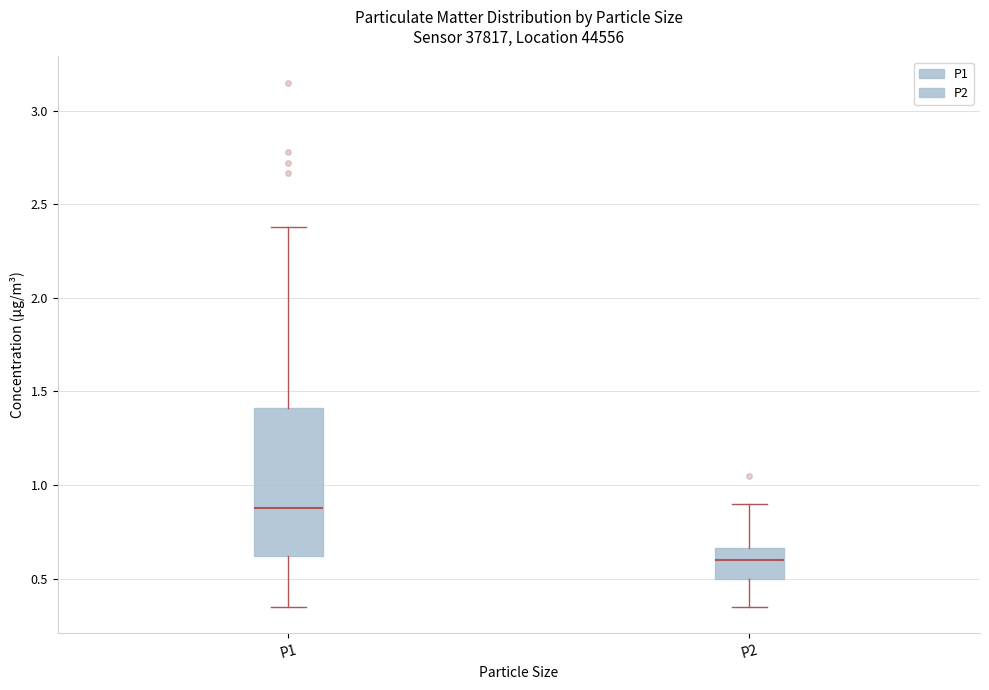

Comparing the boxes themselves (not the whiskers), which one is the tallest?

P1